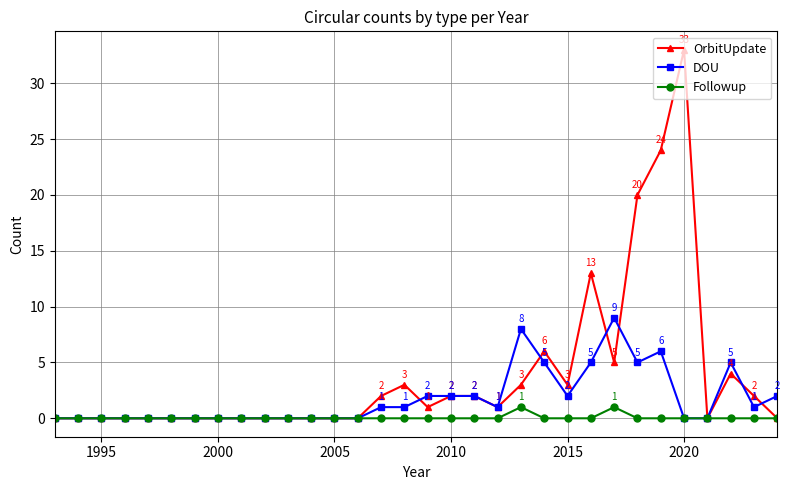

Which series has the largest total across all categories?

OrbitUpdate